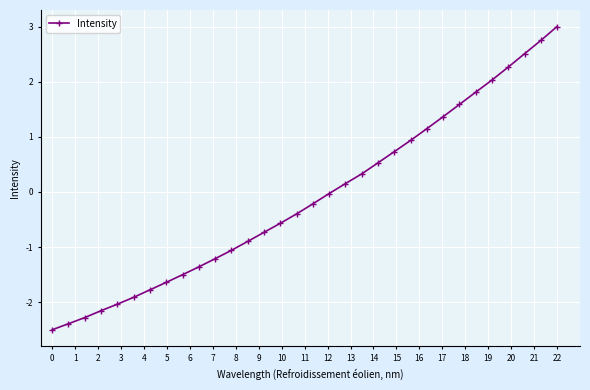

What is the minimum value shown in the chart?

-2.5